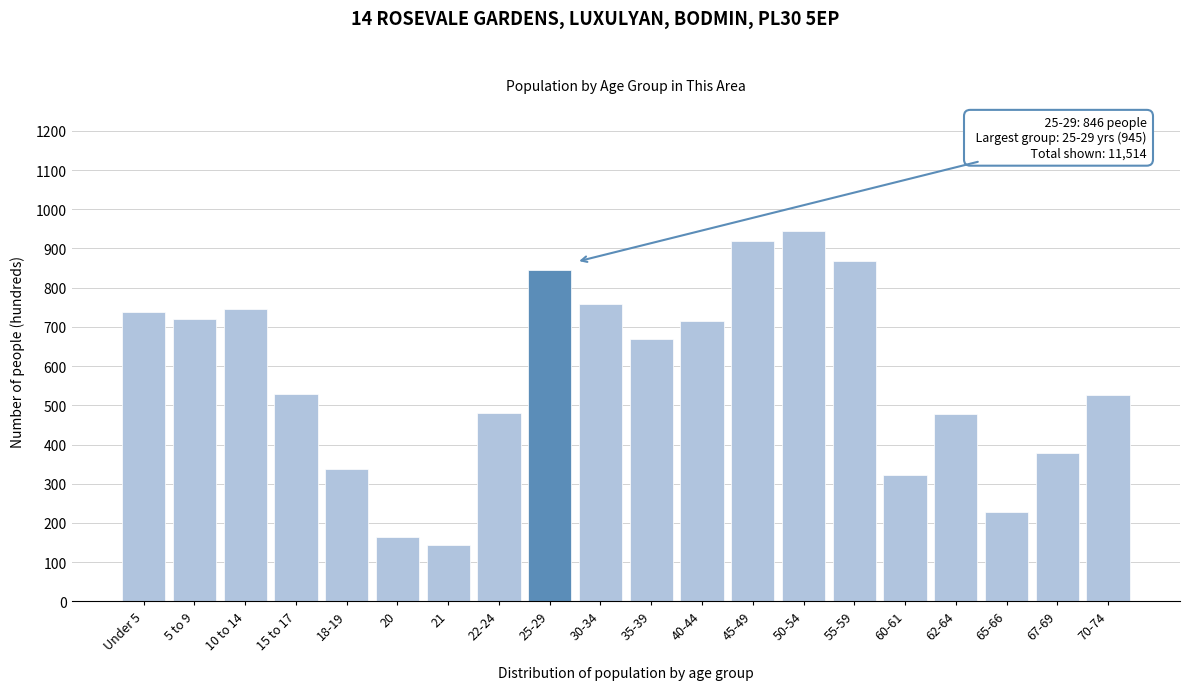

What is the value of the 14th bar from the left?

945